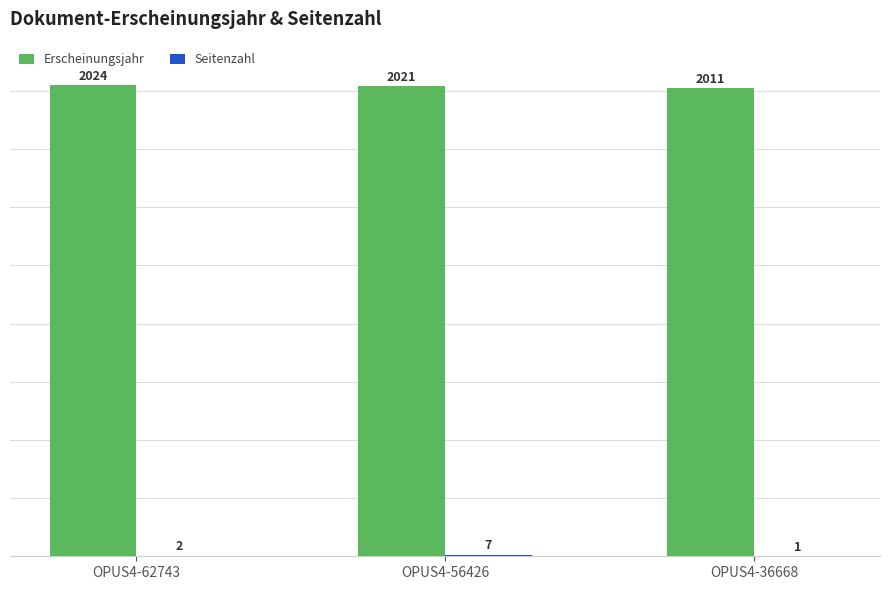

Between OPUS4-56426 and OPUS4-36668, which series saw the biggest shift?

Erscheinungsjahr